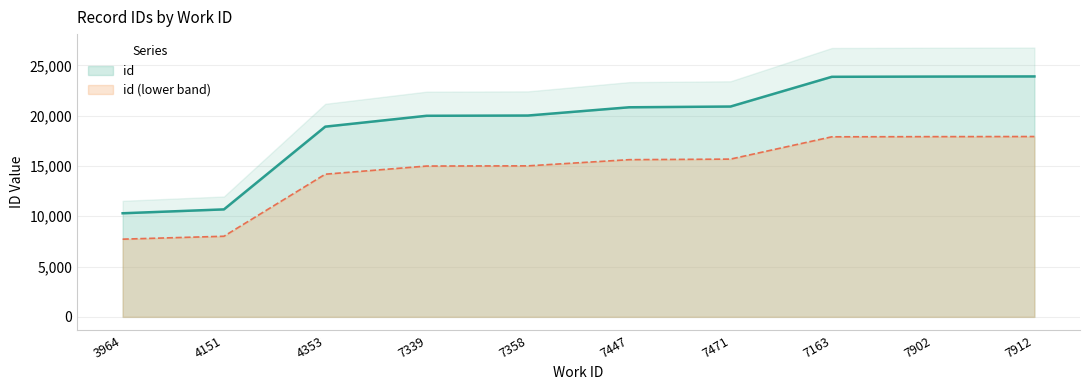

What is the label of the 2nd point from the left?

4151